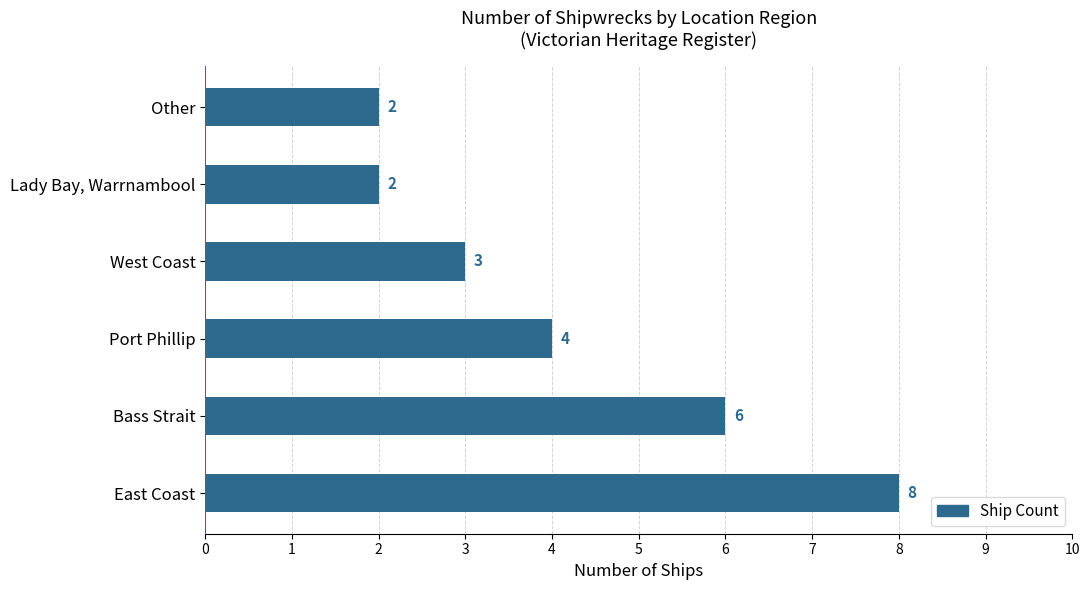

What is the difference between the maximum and minimum values?

6